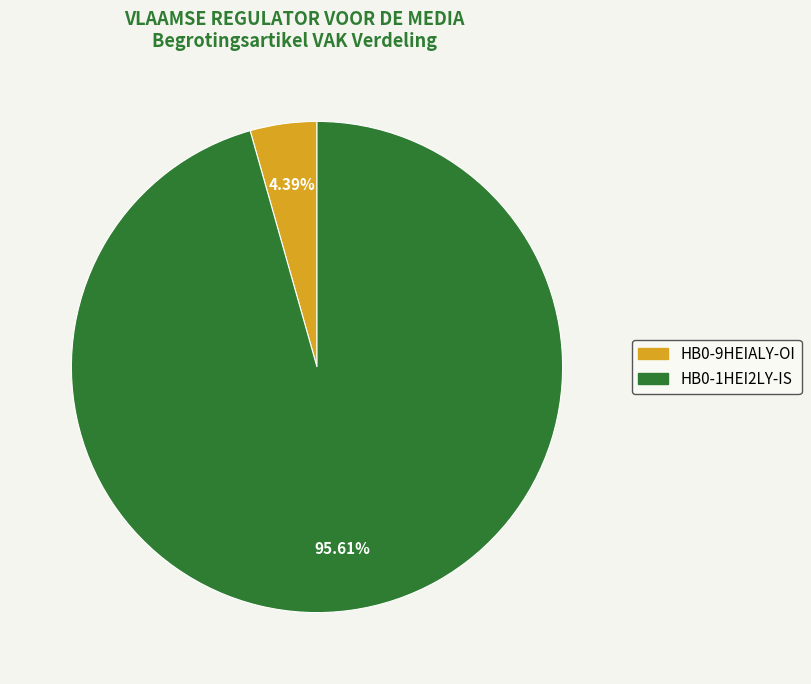

Rank the categories by value from lowest to highest.

HB0-9HEIALY-OI (AO=85, VAK=0), HB0-1HEI2LY-IS (VAK=1852)